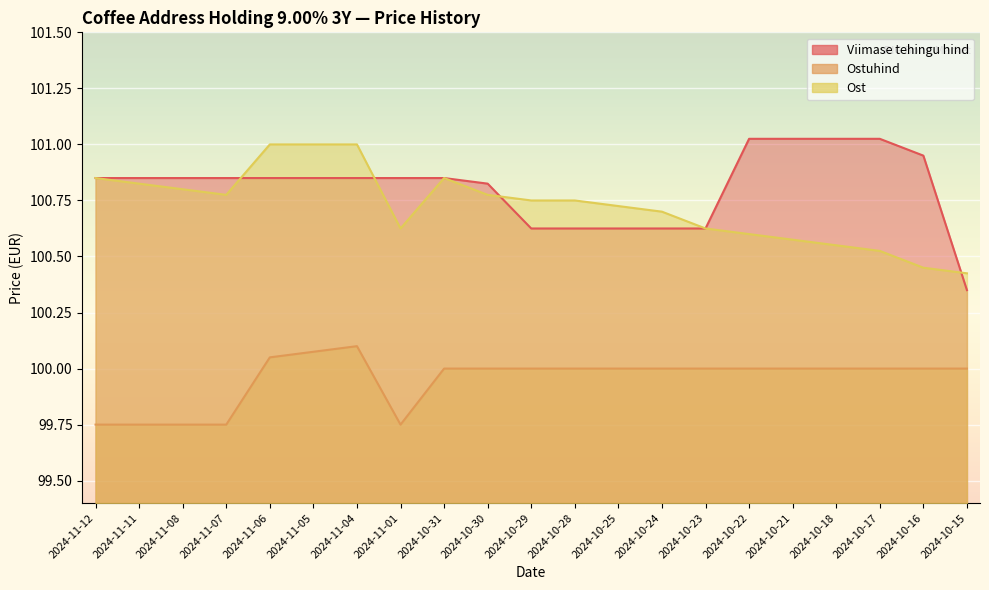

Which has a higher value, 2024-11-05 or 2024-10-18?

2024-10-18